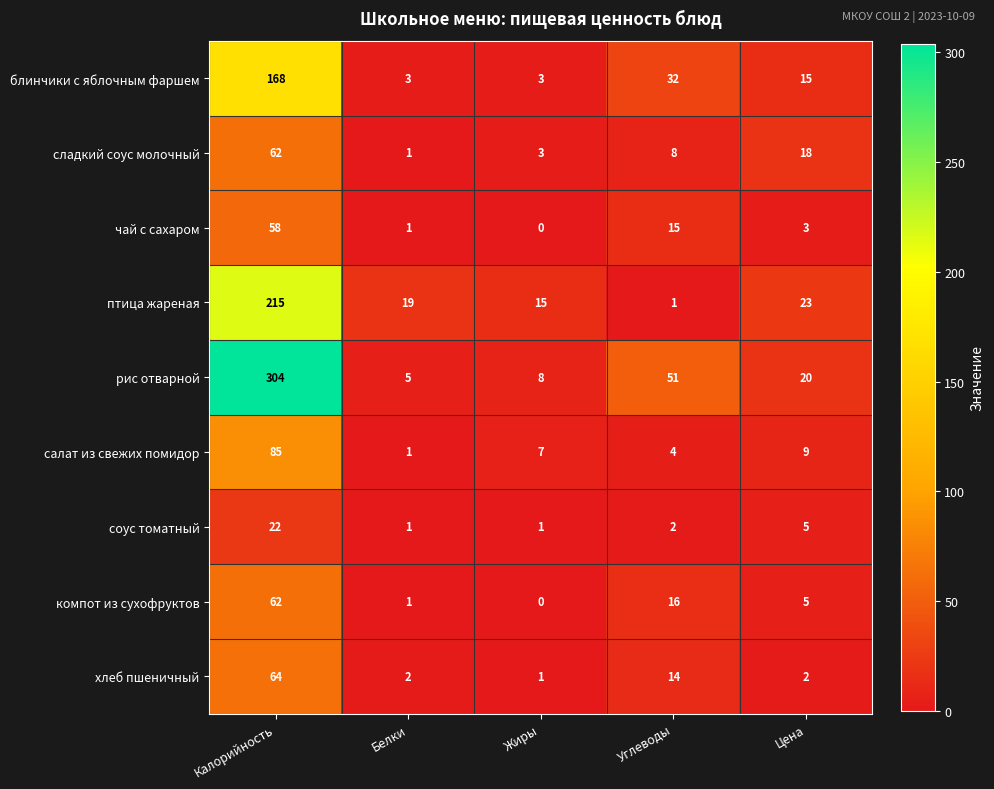

Which series has the largest total across all categories?

рис отварной